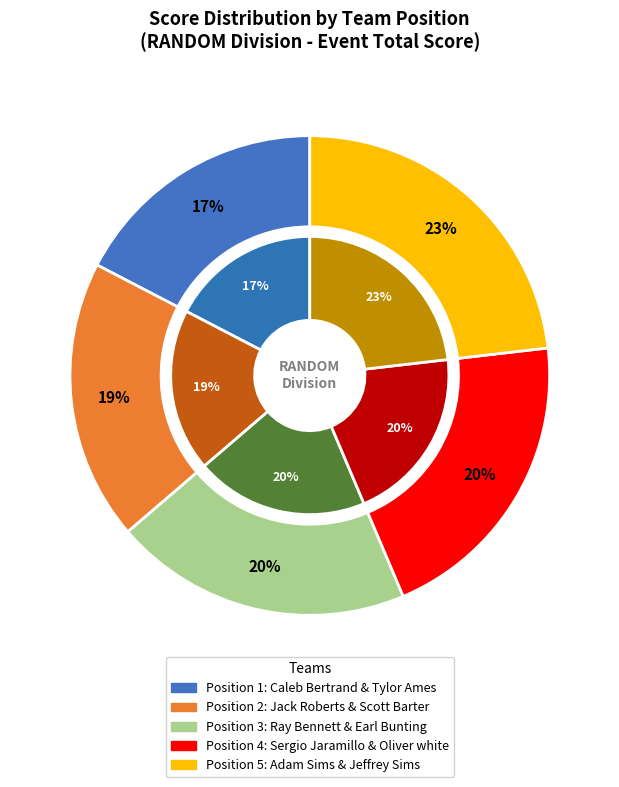

Rank the categories by value from highest to lowest.

Adam Sims & Jeffrey Sims, Sergio Jaramillo & Oliver white, Ray Bennett & Earl Bunting, Jack Roberts & Scott Barter, Caleb Bertrand & Tylor Ames